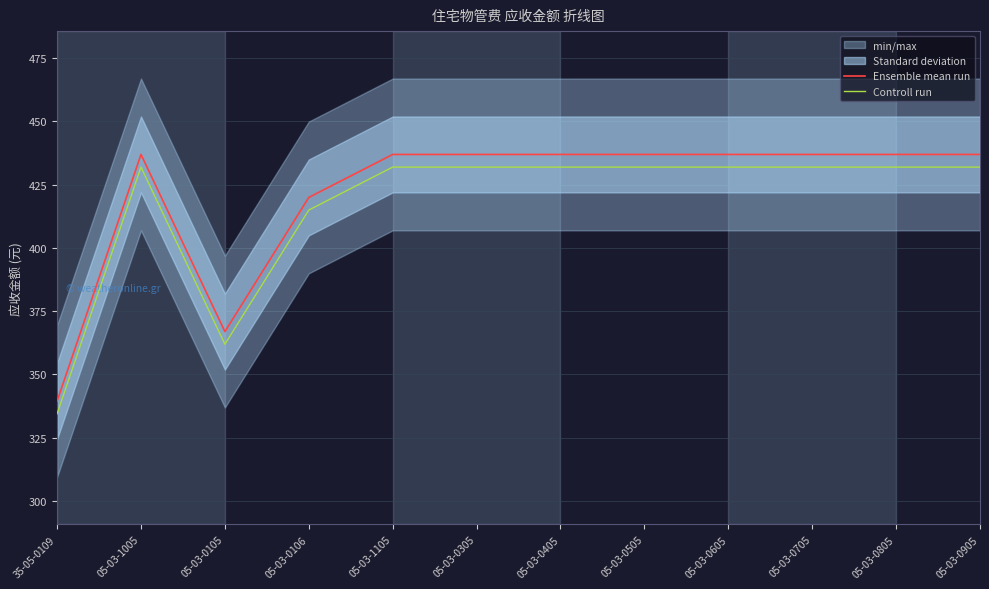

Which label corresponds to the smallest value in the chart?

35-05-0109